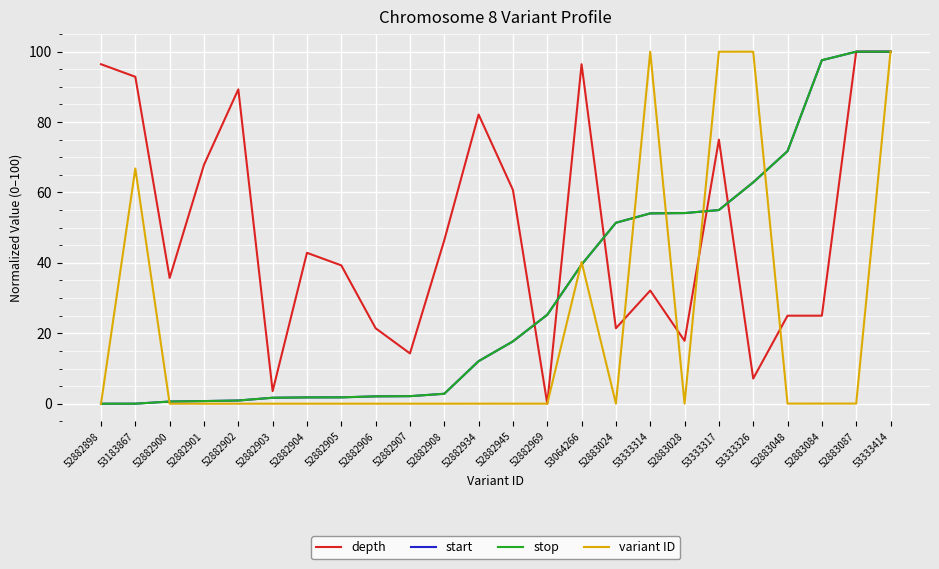

What position from the left is 53183867?

2